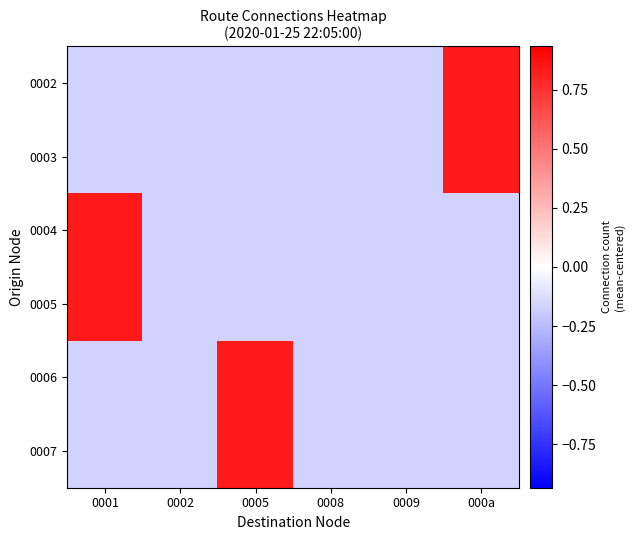

Which label corresponds to the smallest value in the chart?

0001